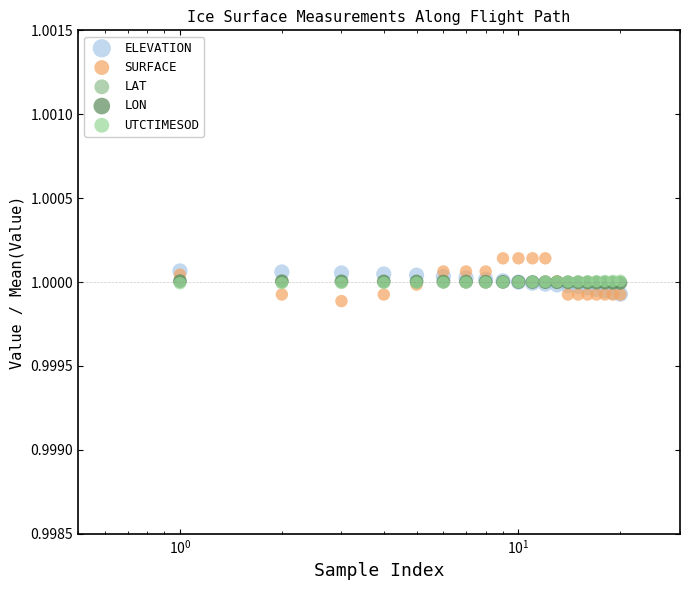

Which series contains the lowest Y value?

SURFACE